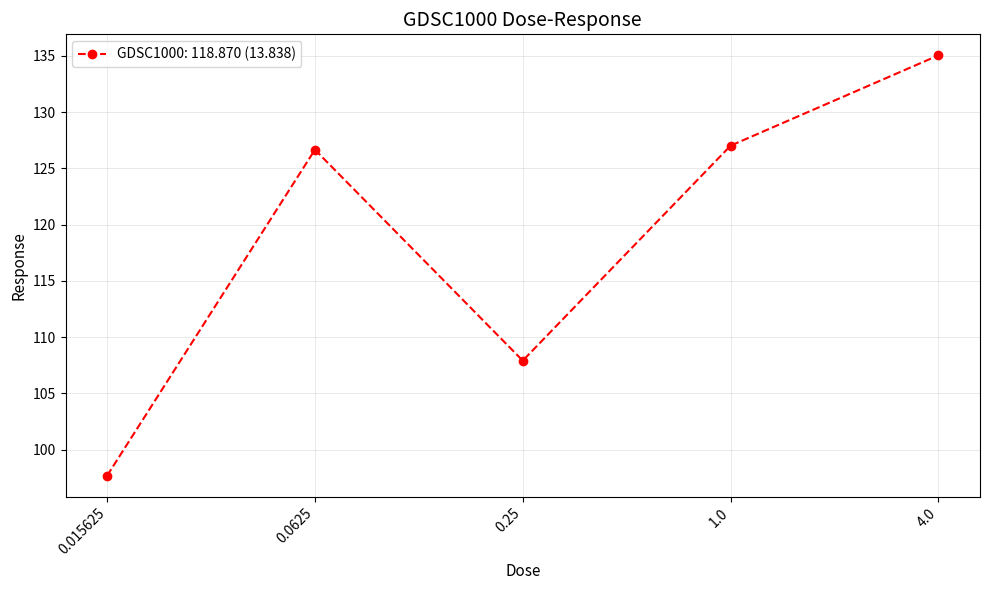

What position from the left is 0.015625?

1